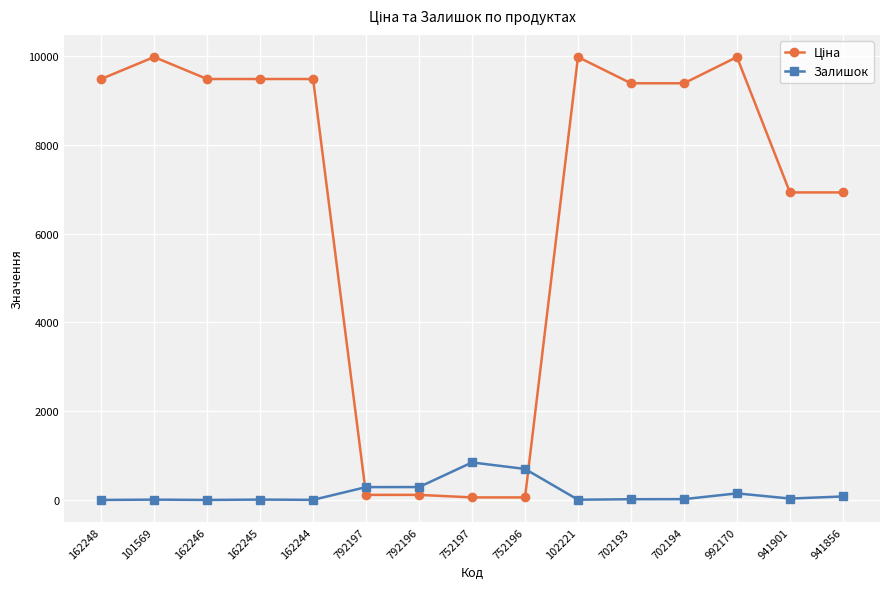

What position from the right is 102221?

6